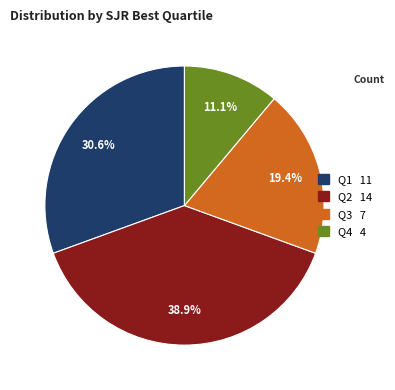

How many segments does this pie chart have?

4